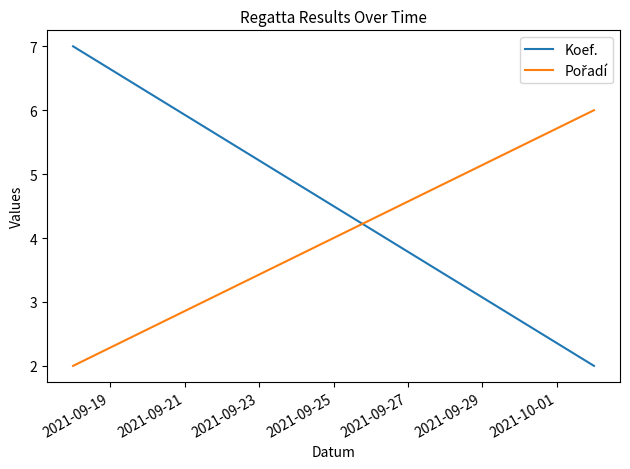

Is it true that Pořadí equals 2 at 2021-09-19?

True